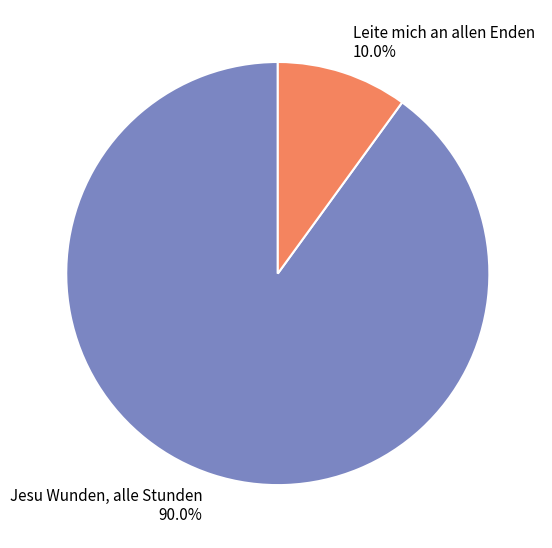

To the nearest percent, what is the difference between the Jesu Wunden, alle Stunden and Leite mich an allen Enden slice percentages?

80%